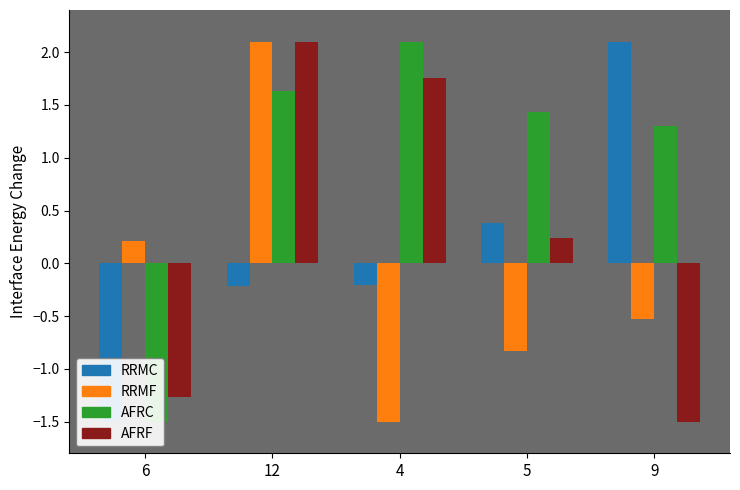

What is the label of the 1st bar from the right?

9